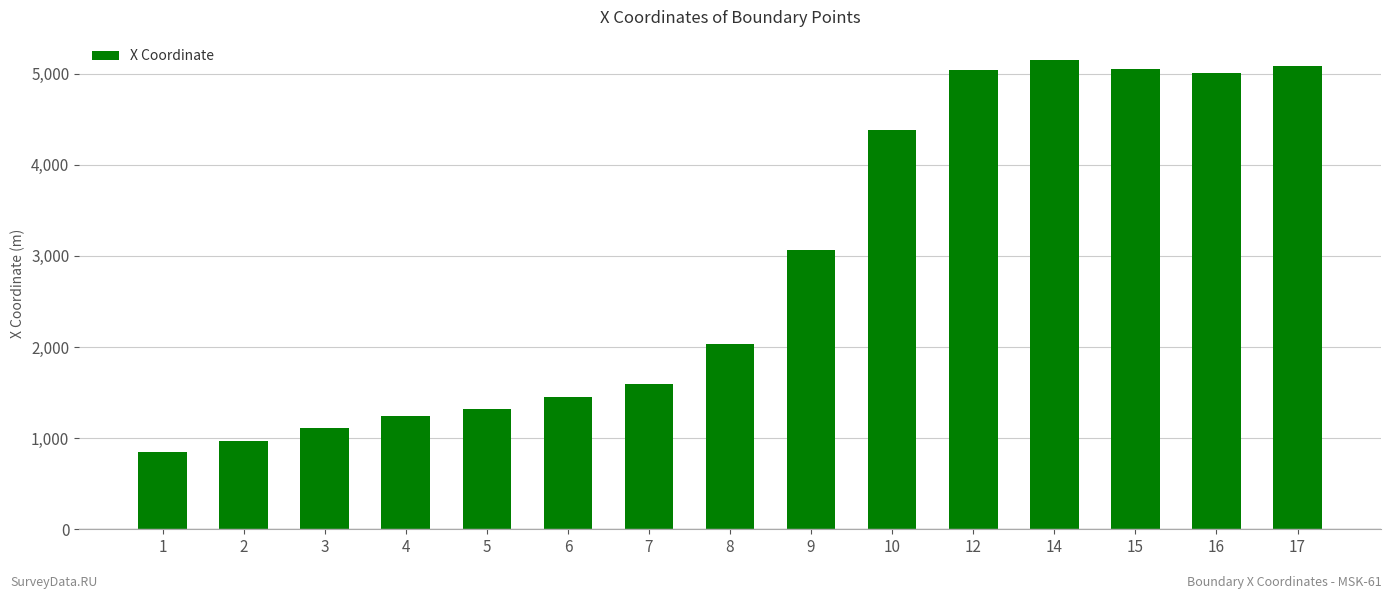

What is the sum of all values?

43341.7